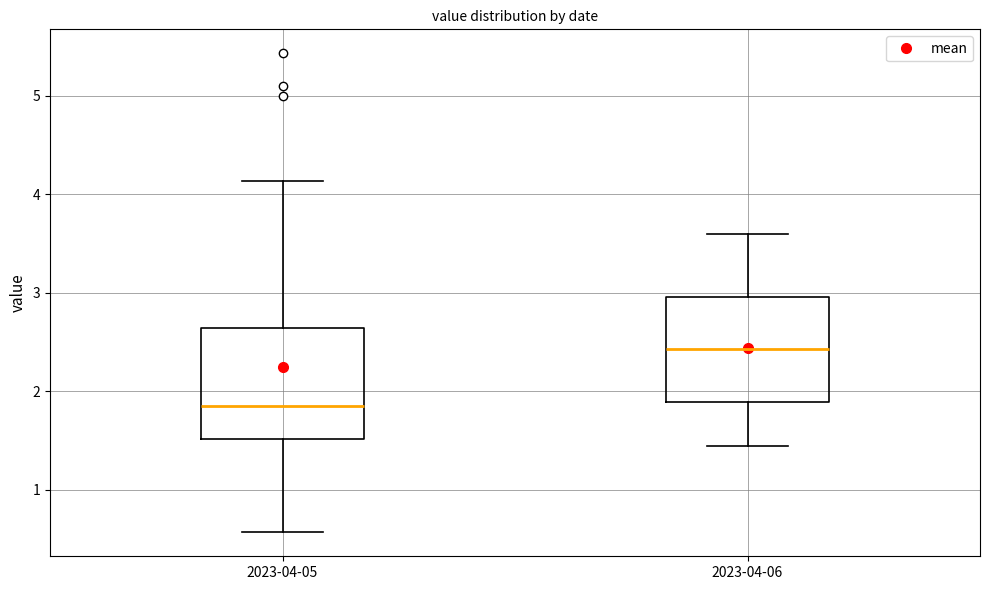

Reading left to right, transcribe this box plot: for each box, give where its median line is, the range the box spans, and where its two whiskers end, as read against the y-axis. The values are not printed on the chart, so give them approximately, as read against the axis.

2023-04-05: median 1.9, box 1.5 to 2.6, whiskers 0.6 to 4.1
2023-04-06: median 2.4, box 1.9 to 3.0, whiskers 1.5 to 3.6